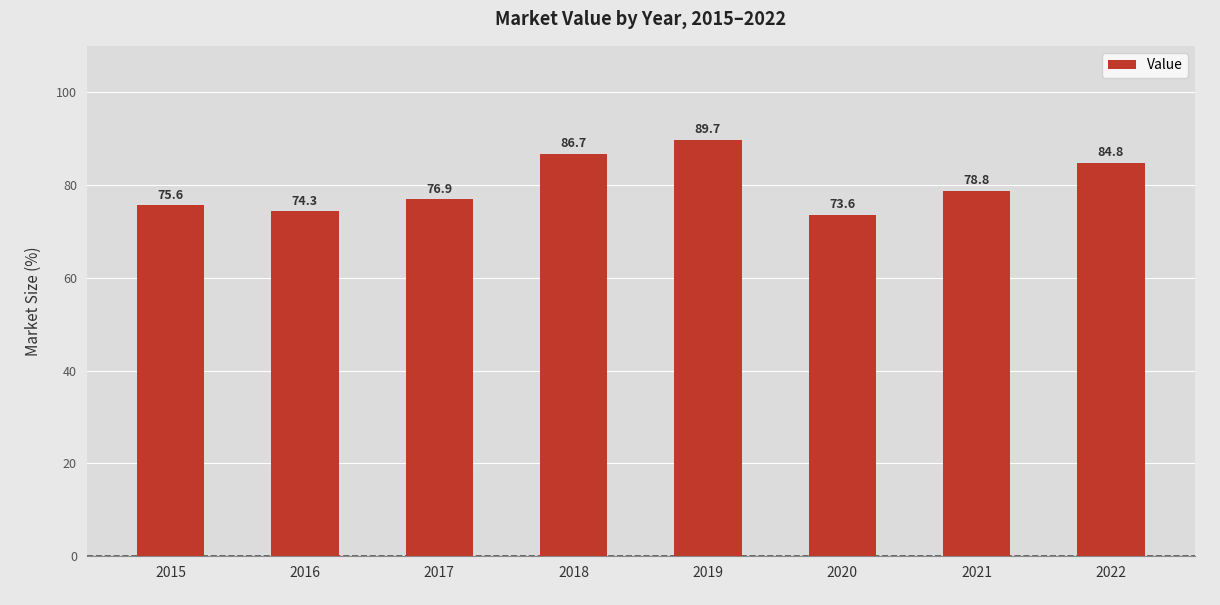

Count the number of values greater than 78.

4